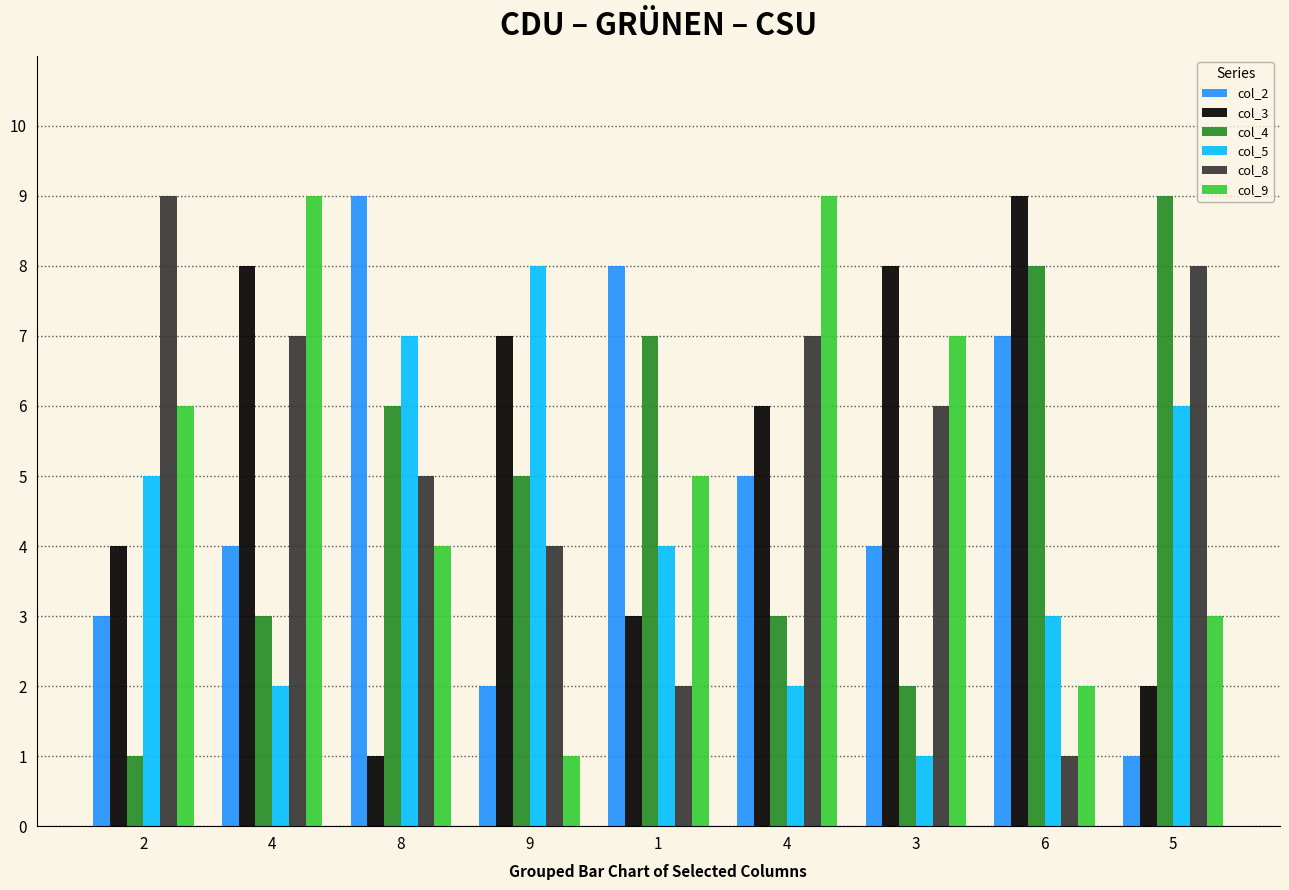

Reading left to right, what are all the values shown in this chart?

col_2: 3	4	9	2	8	5	4	7	1
col_3: 4	8	1	7	3	6	8	9	2
col_4: 1	3	6	5	7	3	2	8	9
col_5: 5	2	7	8	4	2	1	3	6
col_8: 9	7	5	4	2	7	6	1	8
col_9: 6	9	4	1	5	9	7	2	3